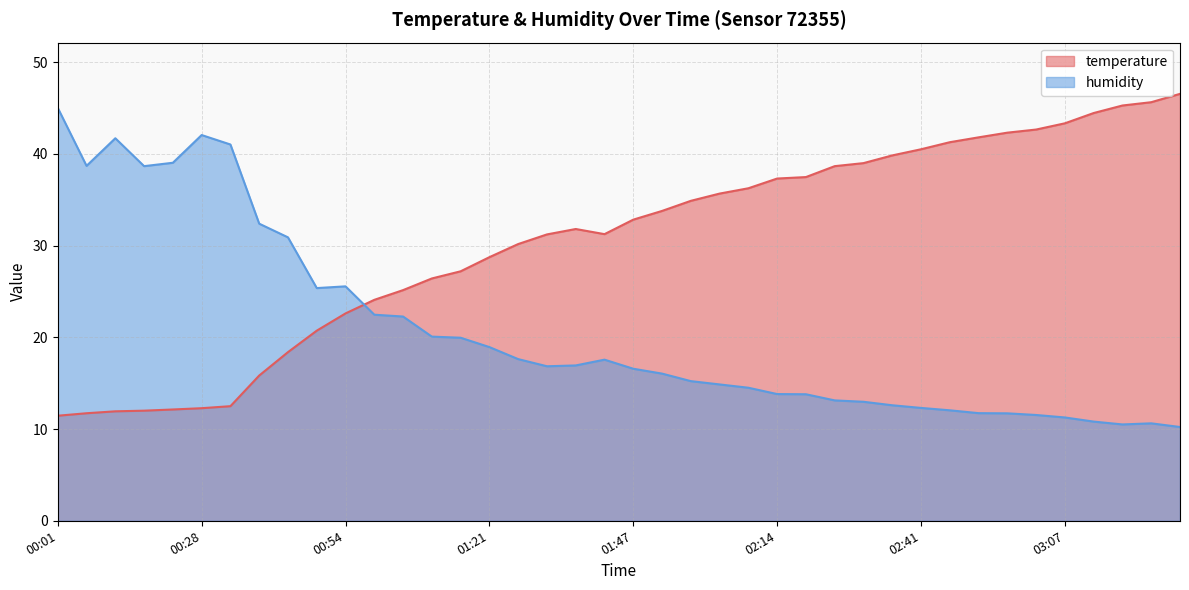

Where do humidity and temperature first cross each other?

00:54 and 00:59